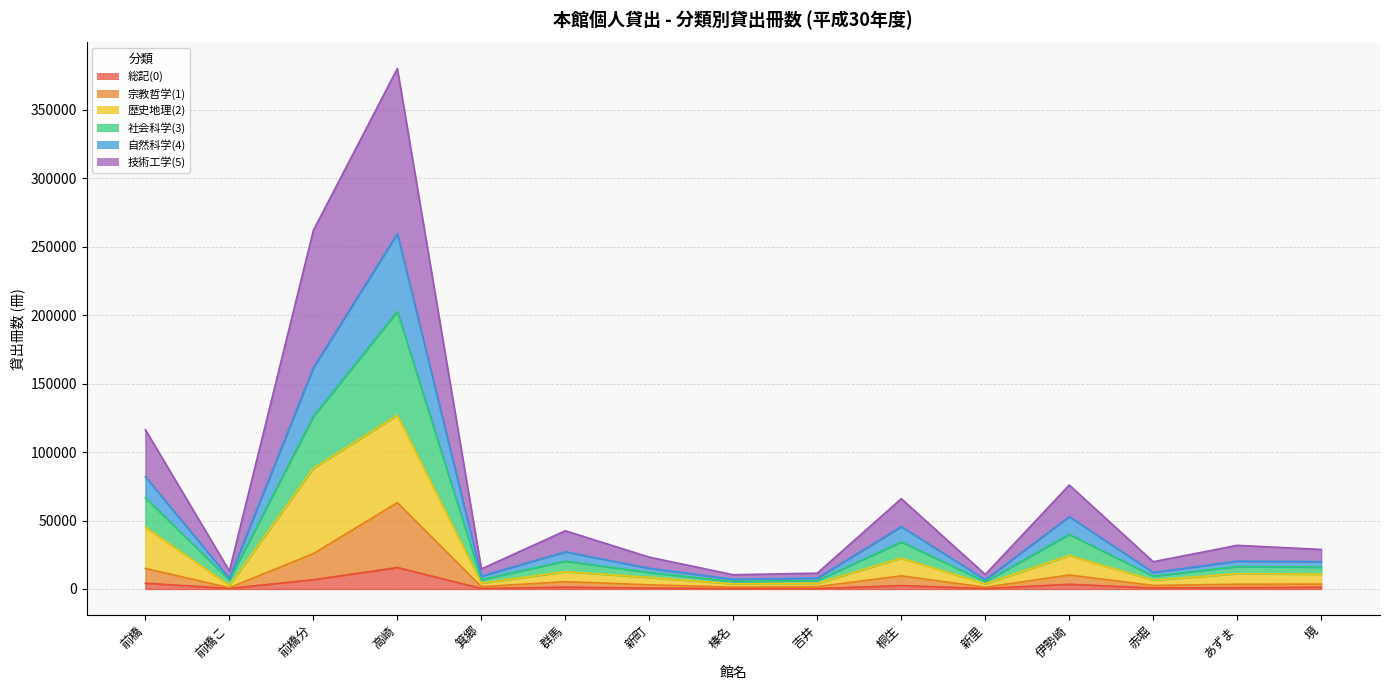

What is the value of the 社会科学(3) point at the 9th from the left?

7981